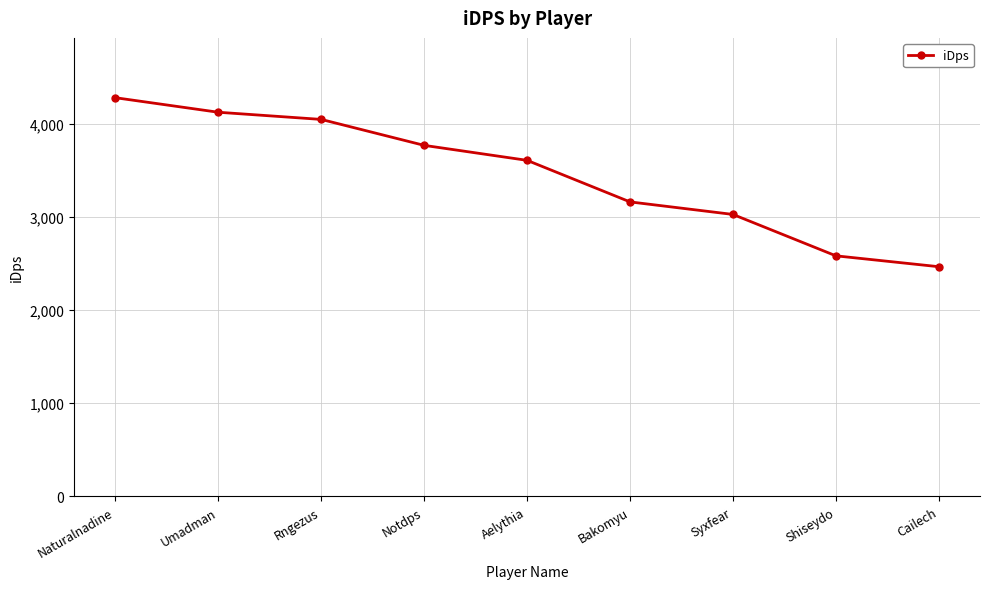

What is the greatest value displayed?

4279.3